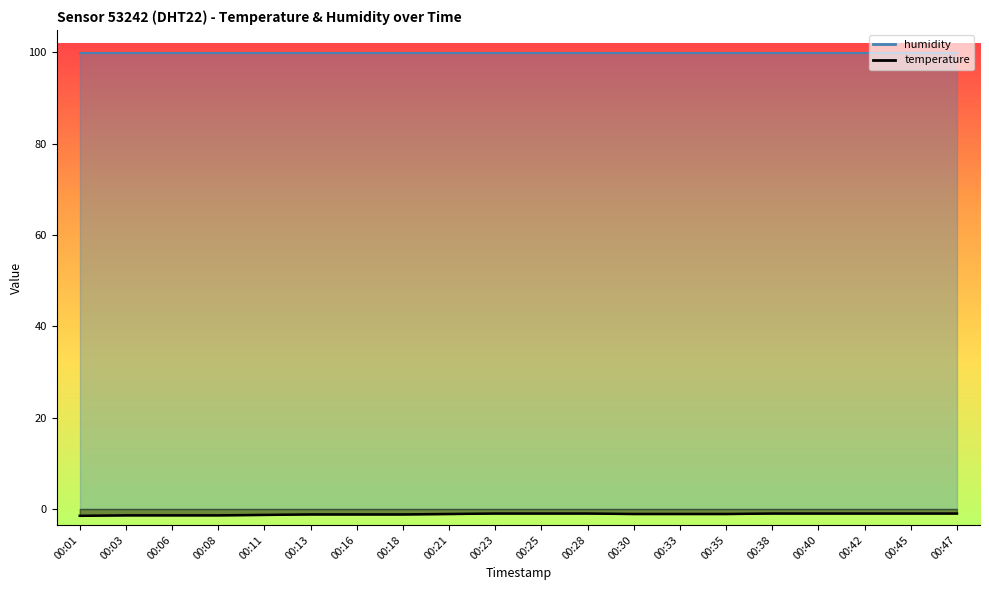

True or false: the data shows -1.5 at 00:01.

True